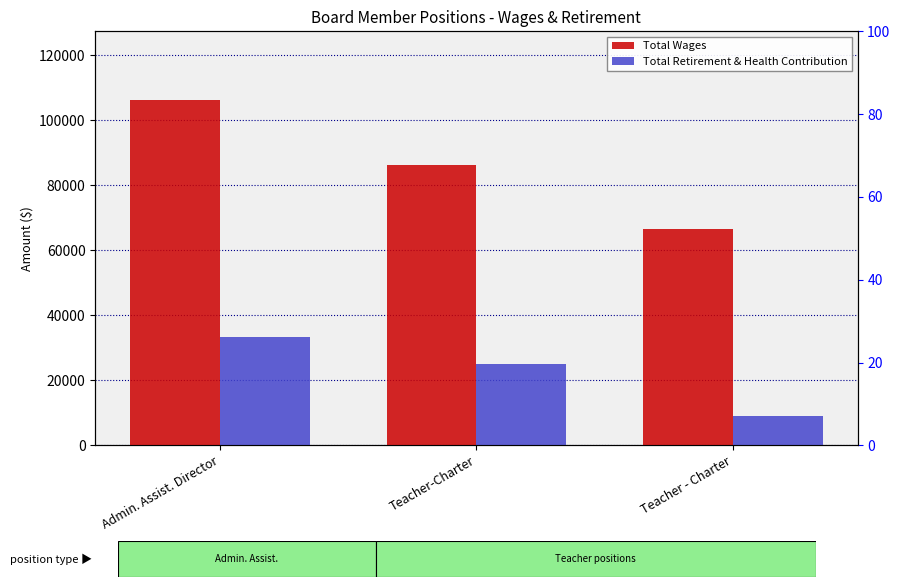

What is the total value across all series at Teacher - Charter?

75569